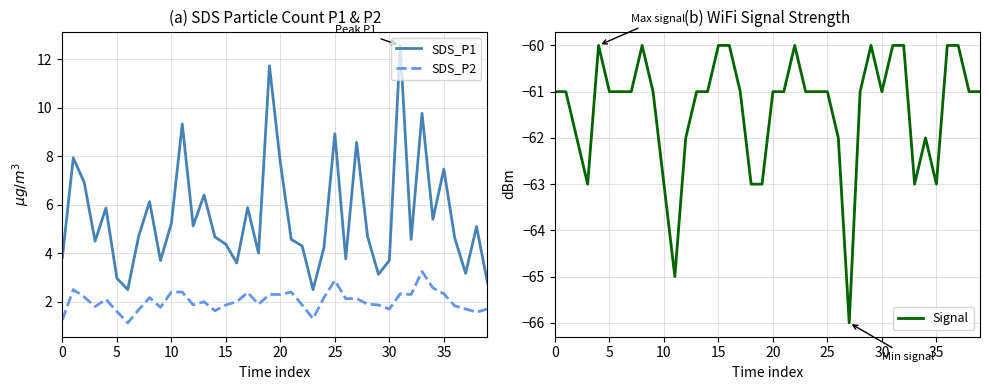

At which category is the sum across all series the highest?

31